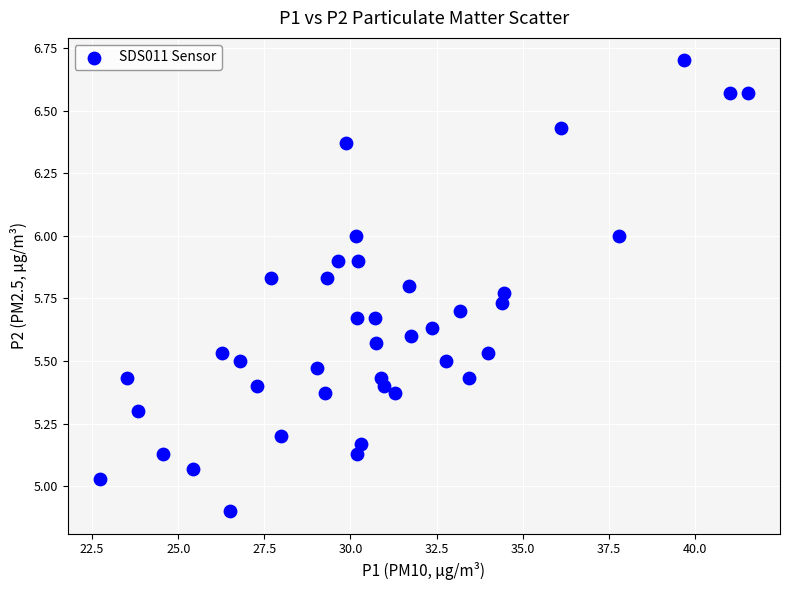

What is the range of Y values (max minus min)?

1.8